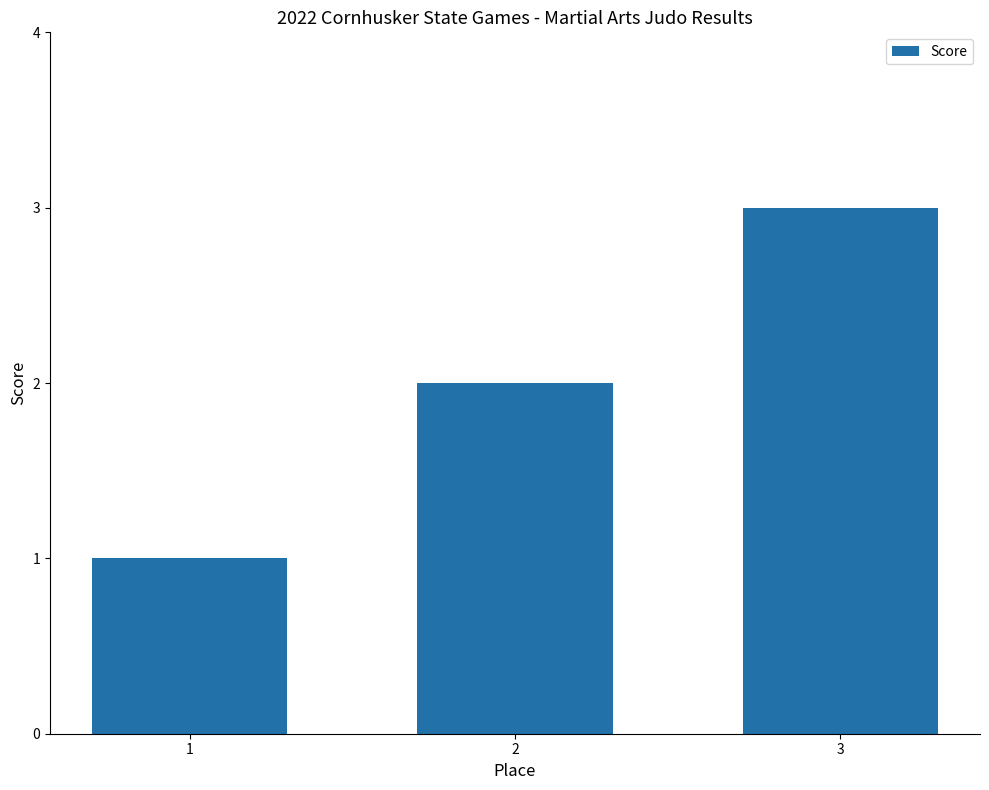

What is the smallest value displayed?

1